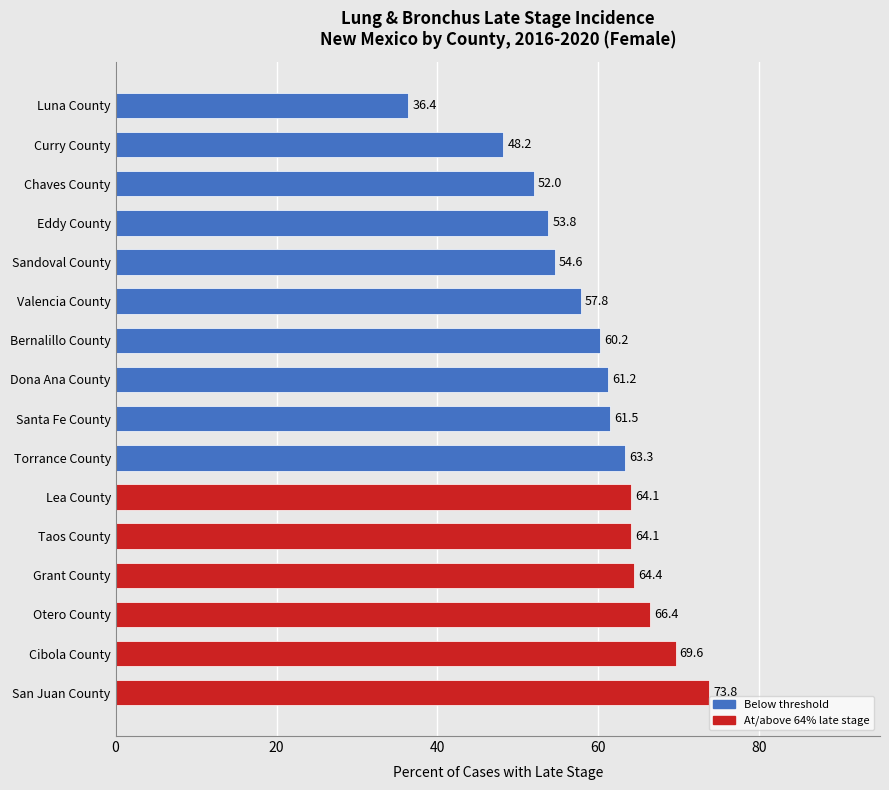

Reading top to bottom, list all the values displayed in this chart.

36.4	48.2	52.0	53.8	54.6	57.8	60.2	61.2	61.5	63.3	64.1	64.1	64.4	66.4	69.6	73.8